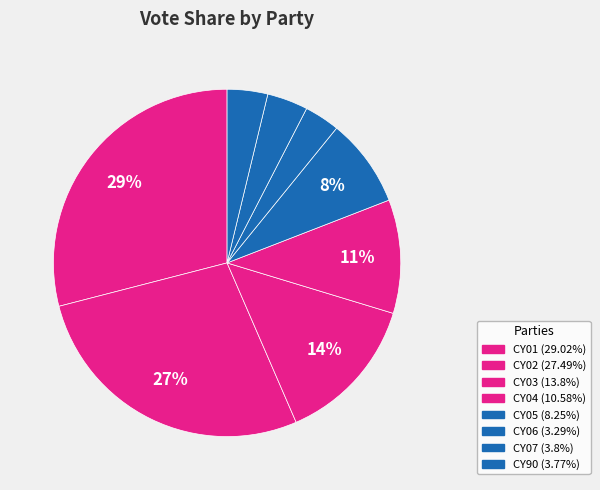

How many segments does this pie chart have?

8